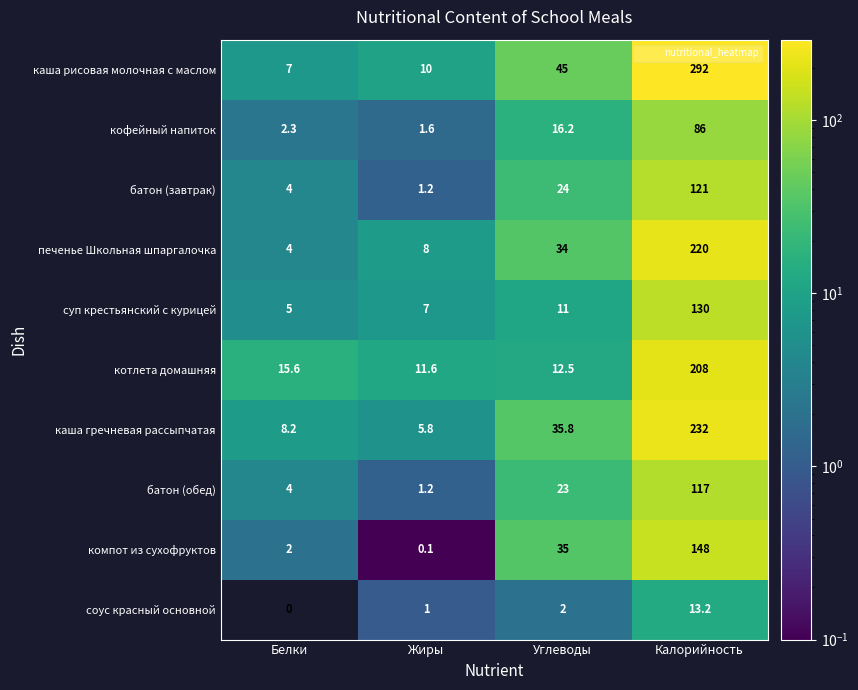

At which label does соус красный основной reach its peak?

Калорийность